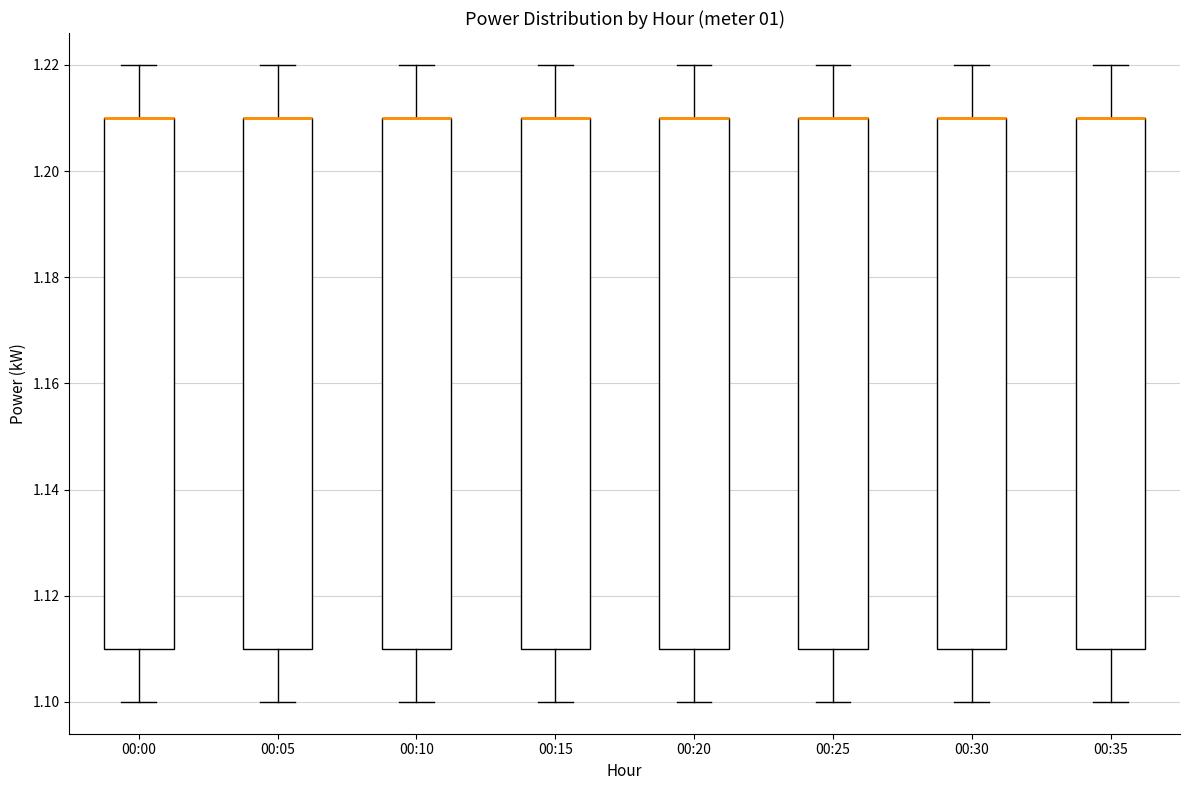

Reading left to right, read every box against the y-axis: the position of its median line, the range the box covers, and the ends of its whiskers. The values are not printed on the chart, so give them approximately, as read against the axis.

00:00: median 1.21 (drawn on the box's upper edge), box 1.11 to 1.21, whiskers 1.10 to 1.22
00:05: median 1.21 (drawn on the box's upper edge), box 1.11 to 1.21, whiskers 1.10 to 1.22
00:10: median 1.21 (drawn on the box's upper edge), box 1.11 to 1.21, whiskers 1.10 to 1.22
00:15: median 1.21 (drawn on the box's upper edge), box 1.11 to 1.21, whiskers 1.10 to 1.22
00:20: median 1.21 (drawn on the box's upper edge), box 1.11 to 1.21, whiskers 1.10 to 1.22
00:25: median 1.21 (drawn on the box's upper edge), box 1.11 to 1.21, whiskers 1.10 to 1.22
00:30: median 1.21 (drawn on the box's upper edge), box 1.11 to 1.21, whiskers 1.10 to 1.22
00:35: median 1.21 (drawn on the box's upper edge), box 1.11 to 1.21, whiskers 1.10 to 1.22